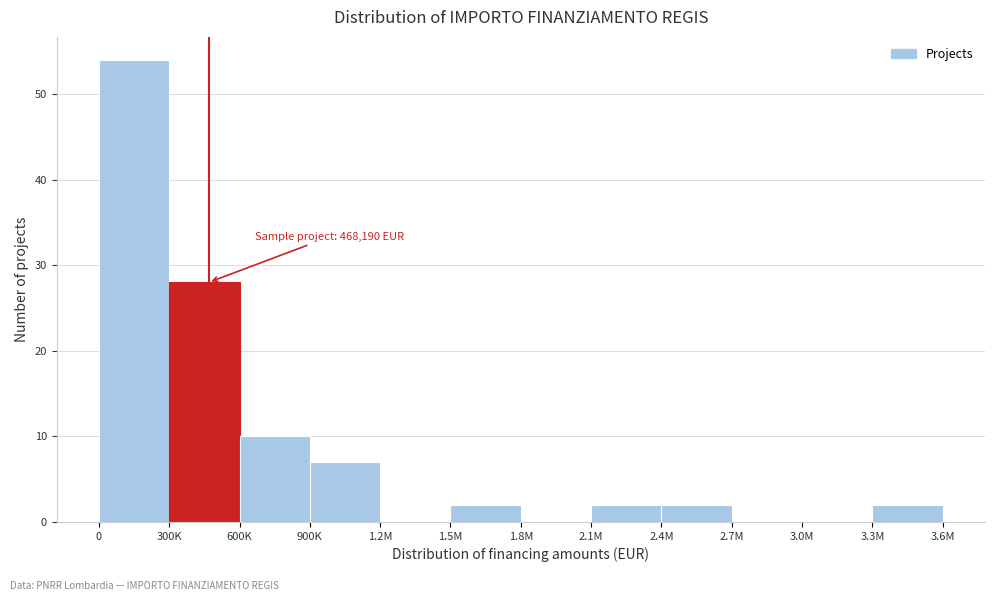

Reading left to right, list all the values displayed in this chart.

0=54	300K=28	600K=10	900K=7	1.2M=0	1.5M=2	1.8M=0	2.1M=2	2.4M=2	2.7M=0	3.0M=0	3.3M=2